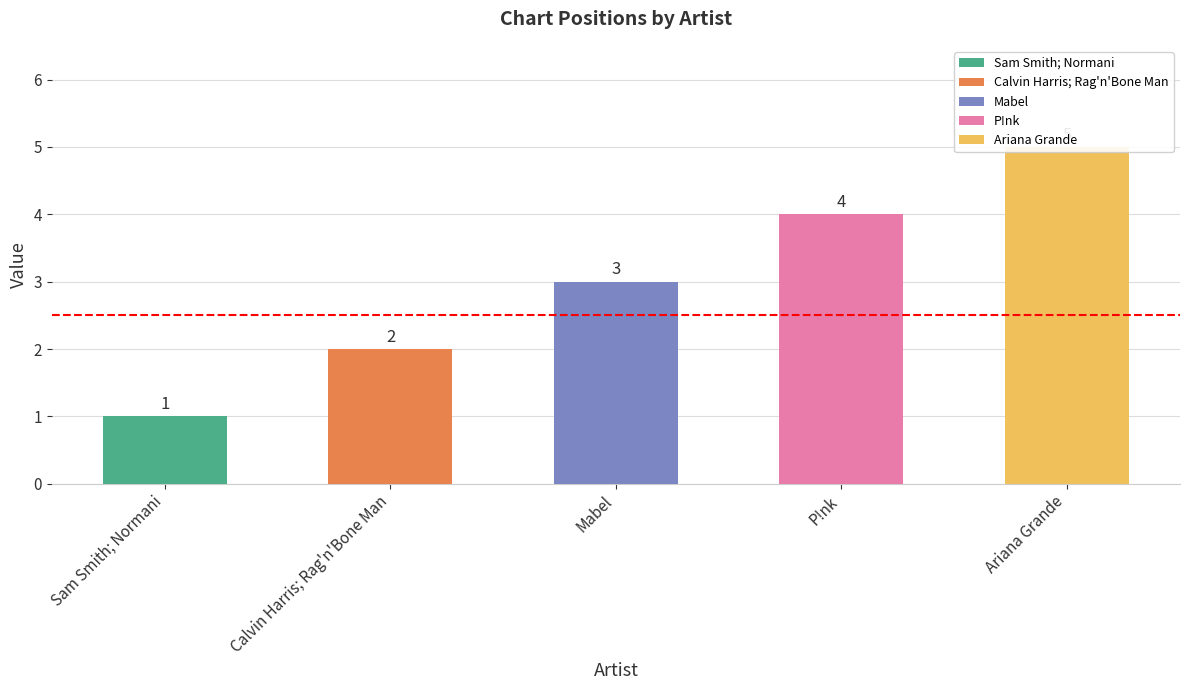

Reading left to right, transcribe all the data shown in this chart.

Sam Smith; Normani=1	Calvin Harris; Rag'n'Bone Man=2	Mabel=3	P!nk=4	Ariana Grande=5